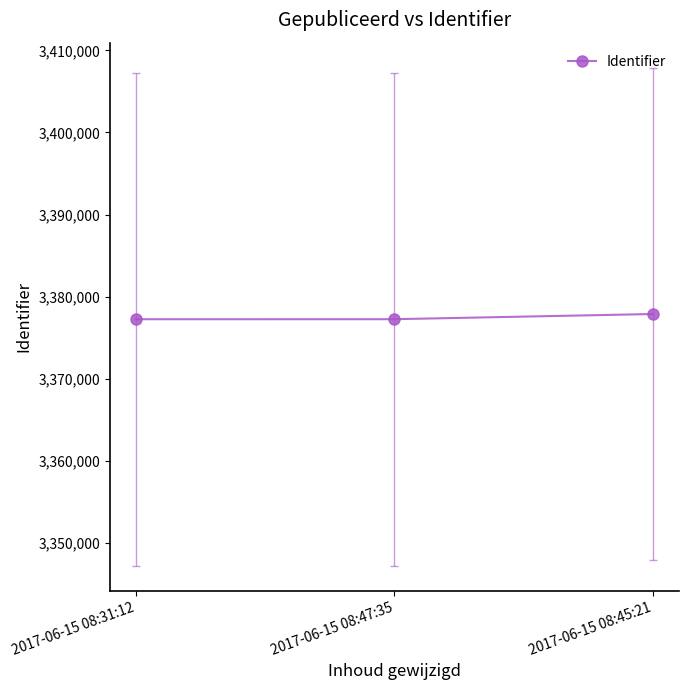

Is it true that the value at 2017-06-15 08:31:12 is 3377268?

True